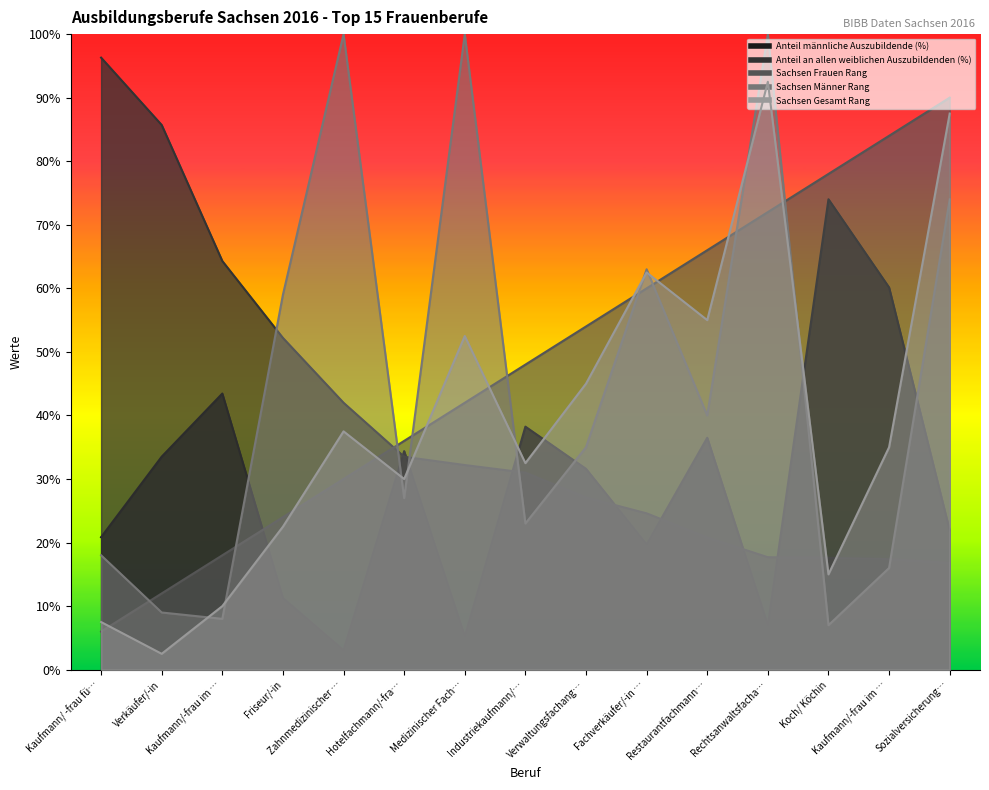

Which series changed the most between Verkäufer/-in and Hotelfachmann/-fra…?

Anteil an allen weiblichen Auszubildenden (%)